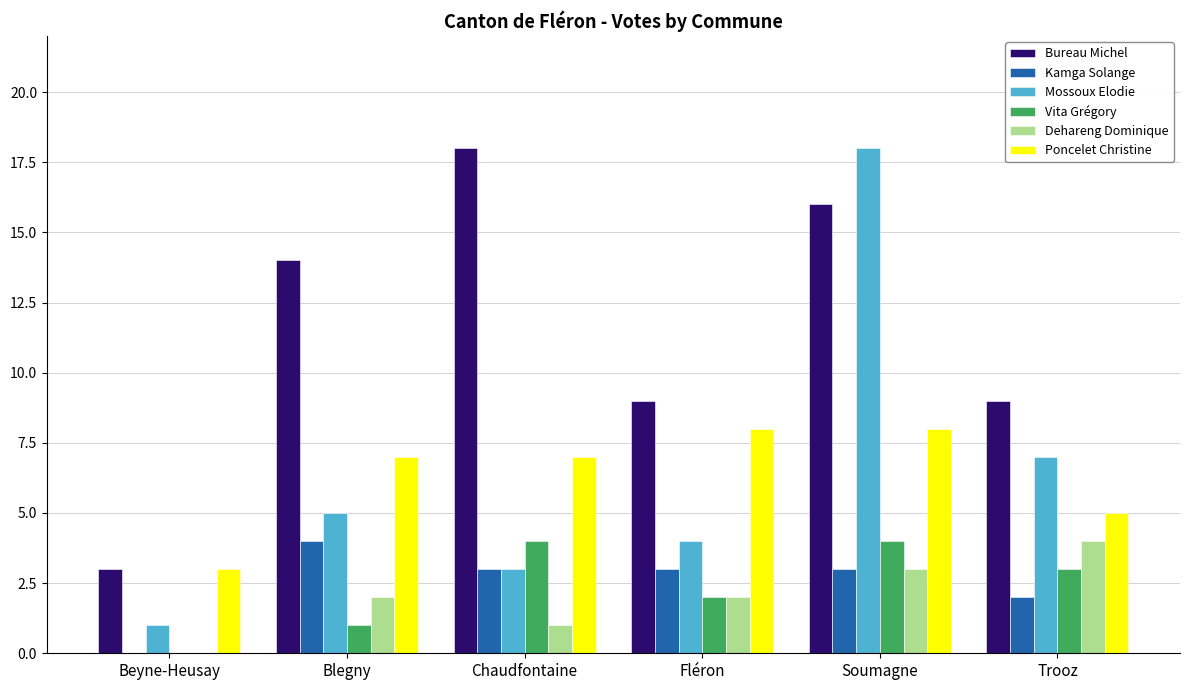

At which category is the sum across all series the highest?

Soumagne